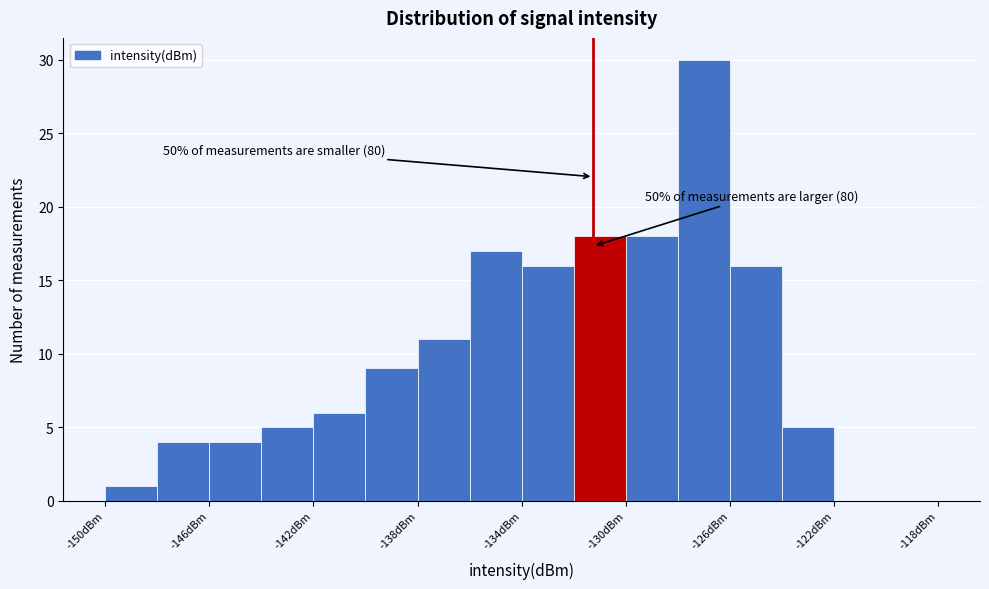

Over which range of the x-axis is the bar tallest?

-128 to -126